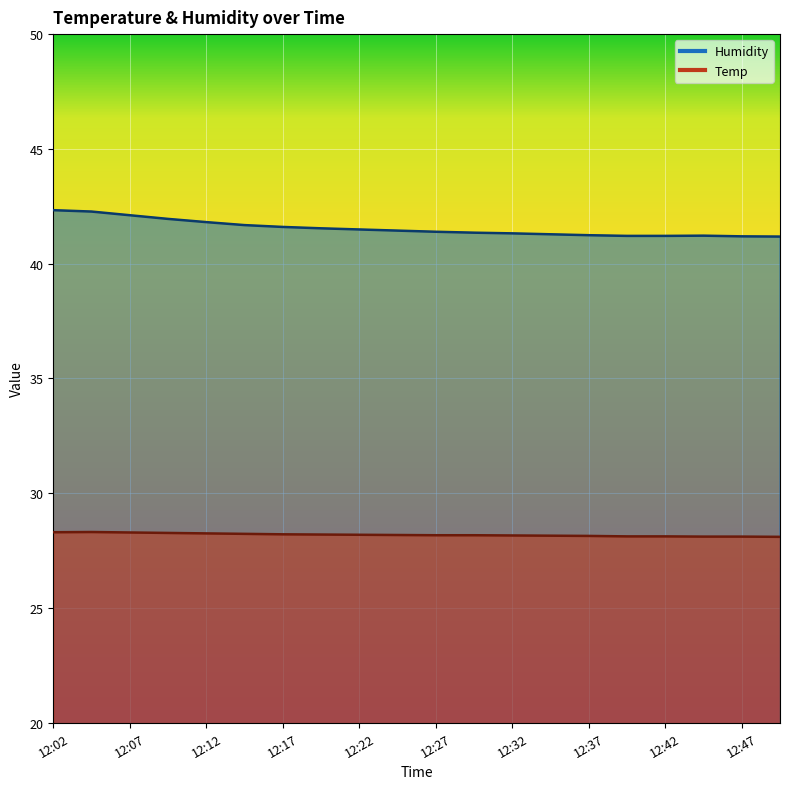

True or false: Humidity has more than 0 points higher than both neighbors.

True